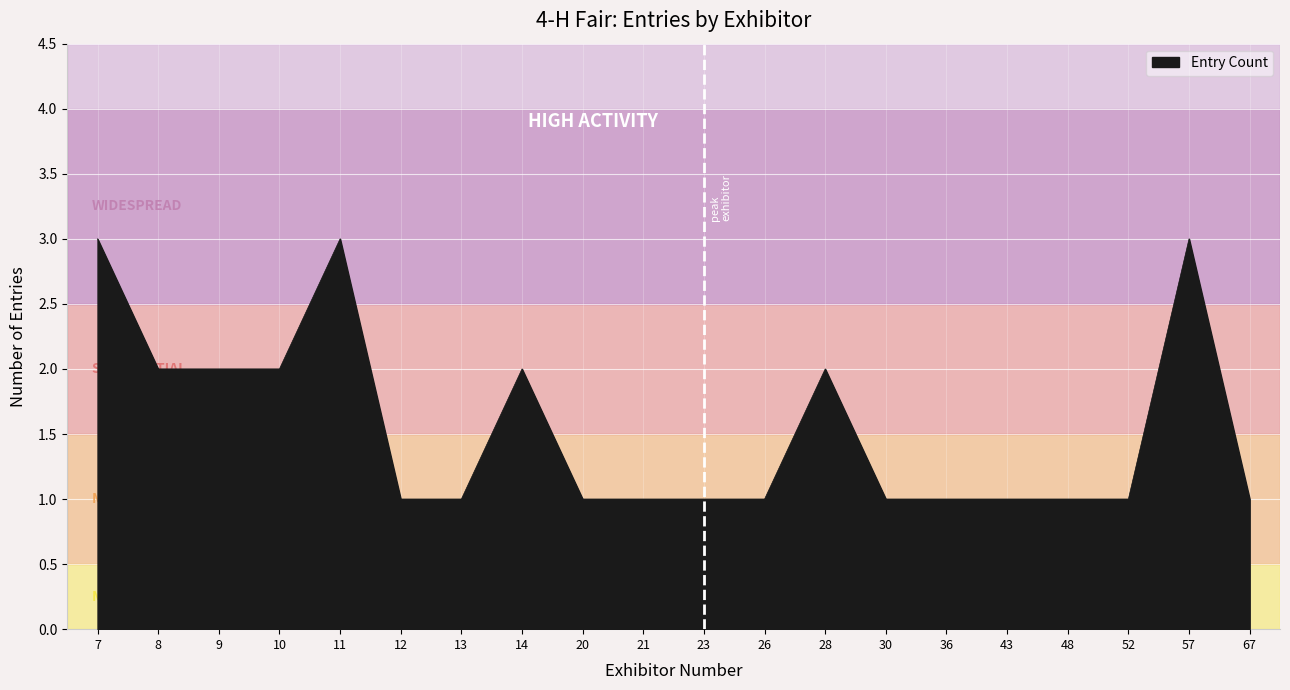

True or false: there are more than 2 points higher than both neighbors.

True